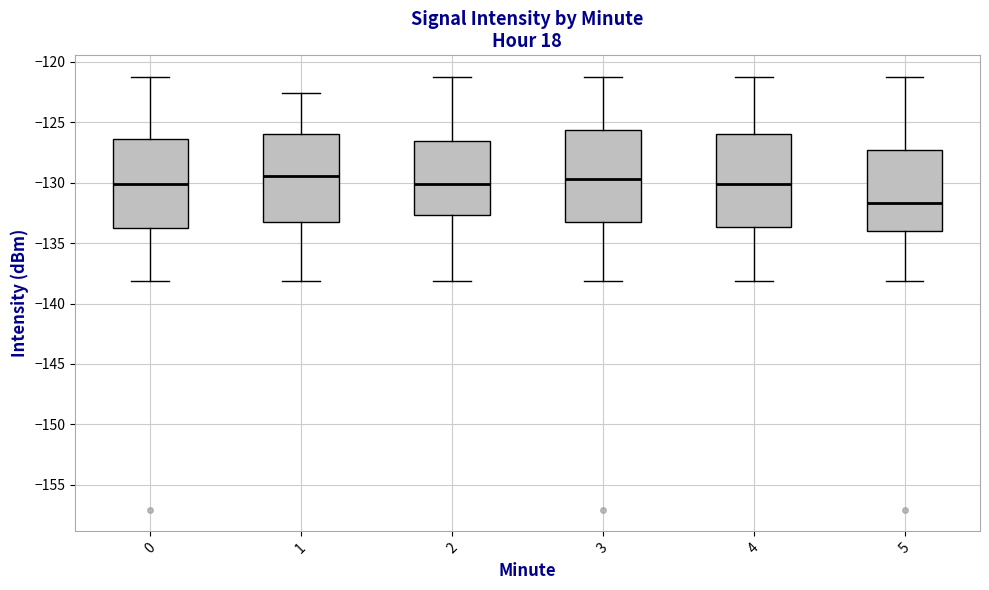

Reading left to right, read every box against the y-axis: the position of its median line, the range the box covers, and the ends of its whiskers. The values are not printed on the chart, so give them approximately, as read against the axis.

0: median -130.0, box -133.5 to -126.5, whiskers -138.0 to -121.0
1: median -129.5, box -133.5 to -126.0, whiskers -138.0 to -122.5
2: median -130.0, box -132.5 to -126.5, whiskers -138.0 to -121.0
3: median -129.5, box -133.5 to -125.5, whiskers -138.0 to -121.0
4: median -130.0, box -133.5 to -126.0, whiskers -138.0 to -121.0
5: median -131.5, box -134.0 to -127.5, whiskers -138.0 to -121.0